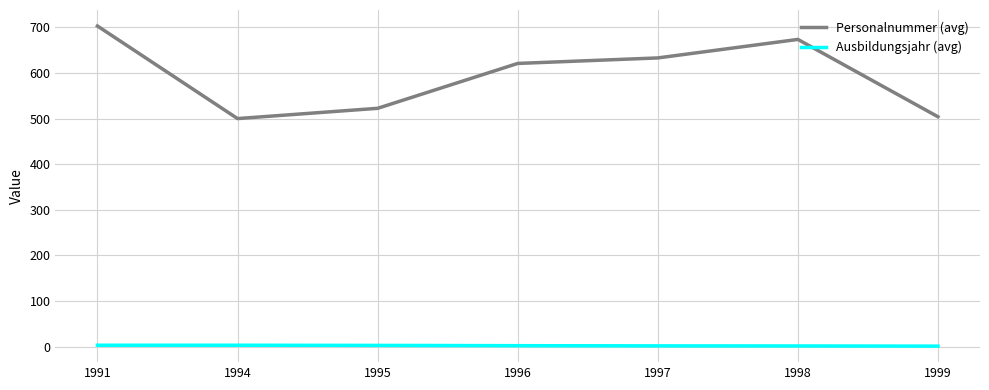

What is the maximum value for Personalnummer (avg)?

703.0